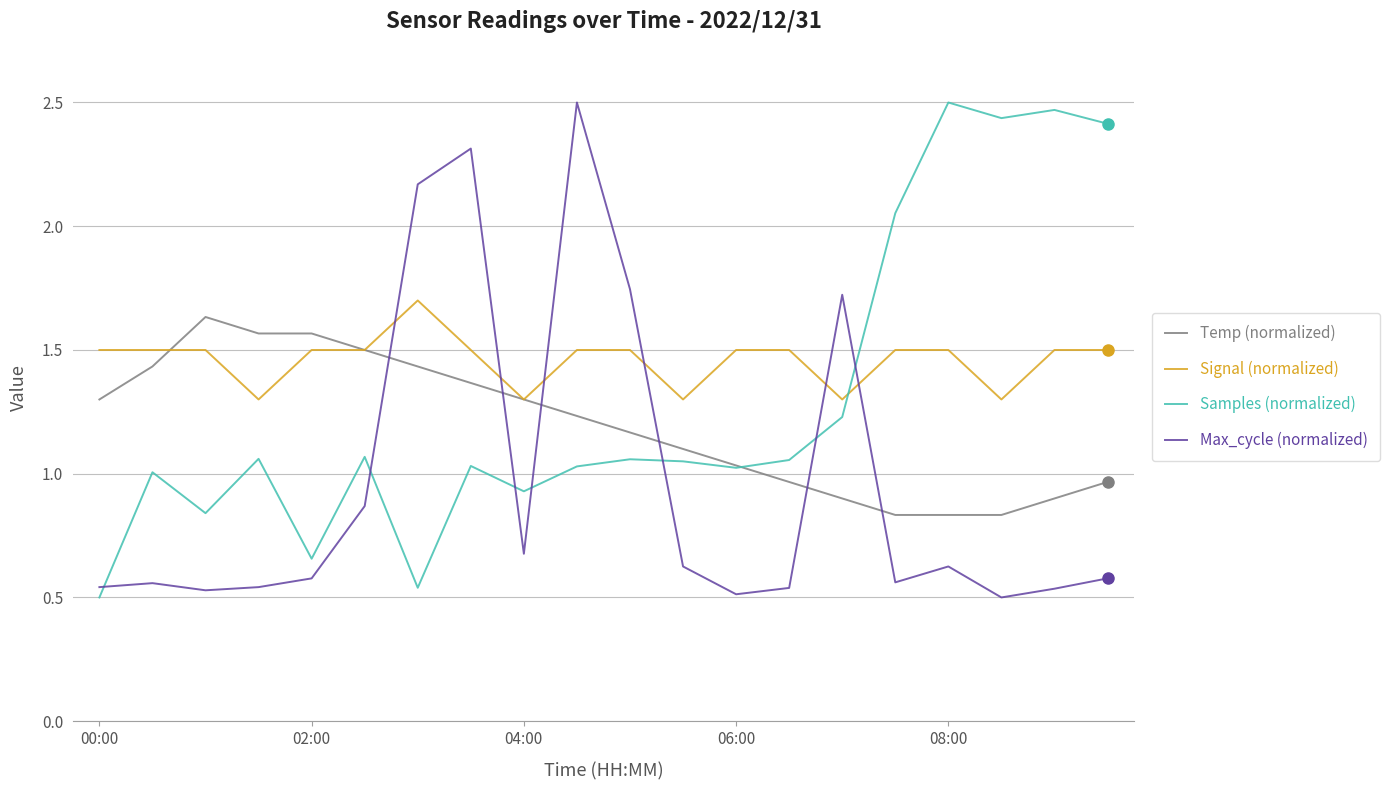

List the series in order of their overall mean, lowest first.

Max_cycle (normalized), Temp (normalized), Samples (normalized), Signal (normalized)